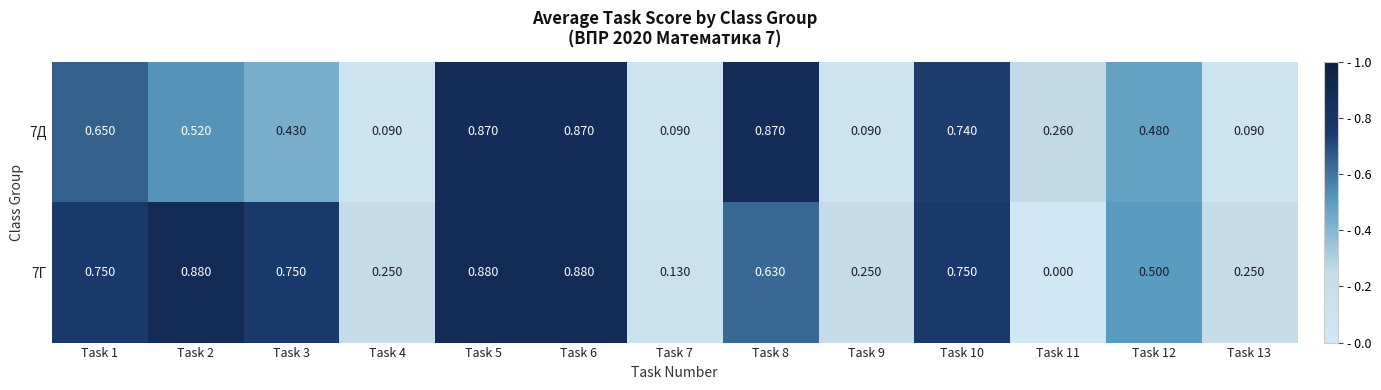

Is the value of 7Г at Task 5 greater than the value of 7Д at Task 2?

Yes